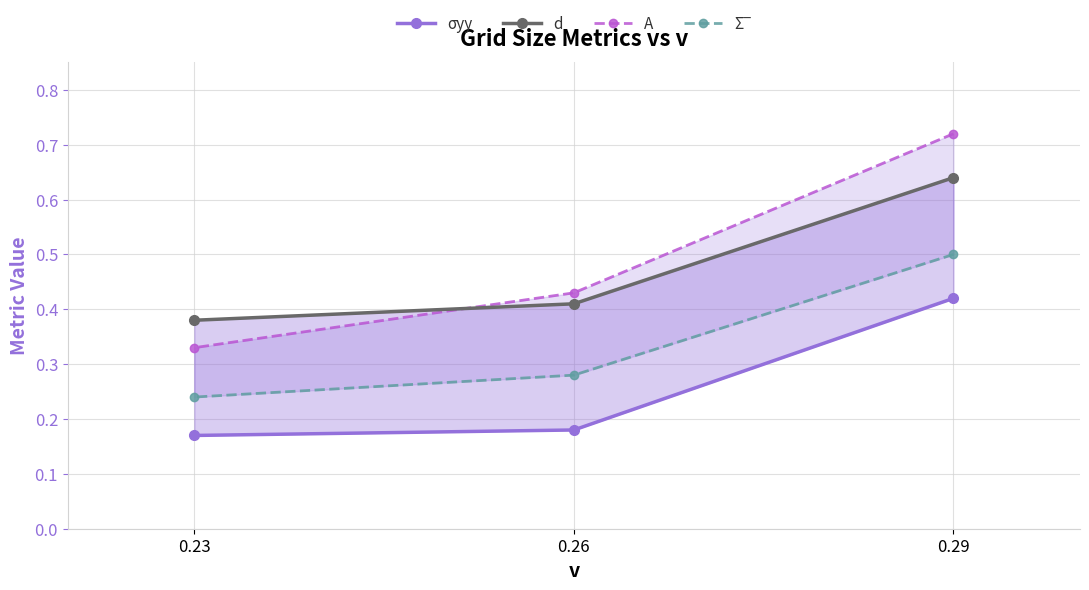

What is the sum of the Σ‾ values at 0.26 and 0.29?

0.8